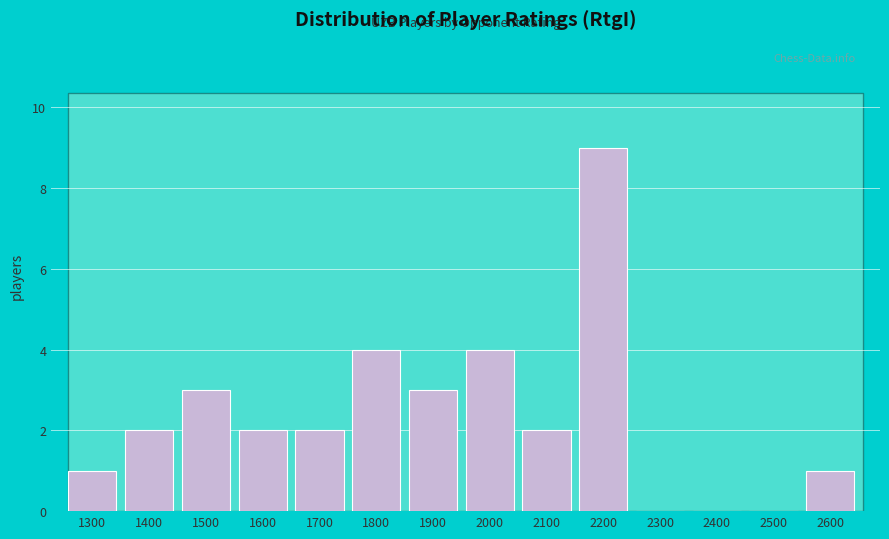

Reading right to left, list all the values displayed in this chart.

2600=1	2500=0	2400=0	2300=0	2200=9	2100=2	2000=4	1900=3	1800=4	1700=2	1600=2	1500=3	1400=2	1300=1